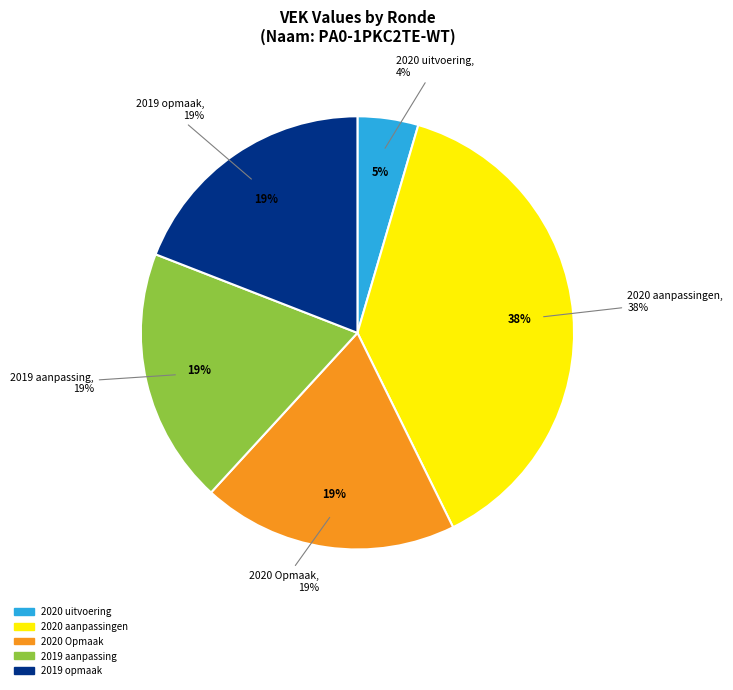

Is it true that 2020 uitvoering is 1% of the pie?

False